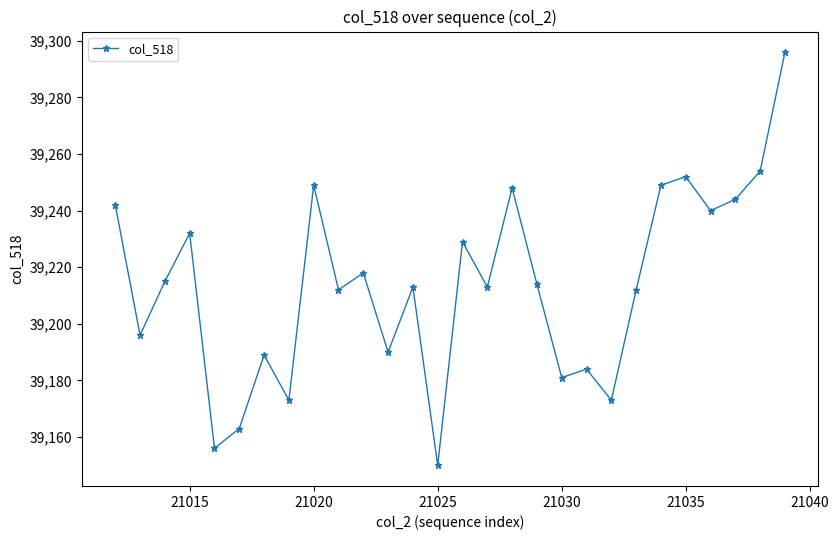

What is the smallest value displayed?

39150